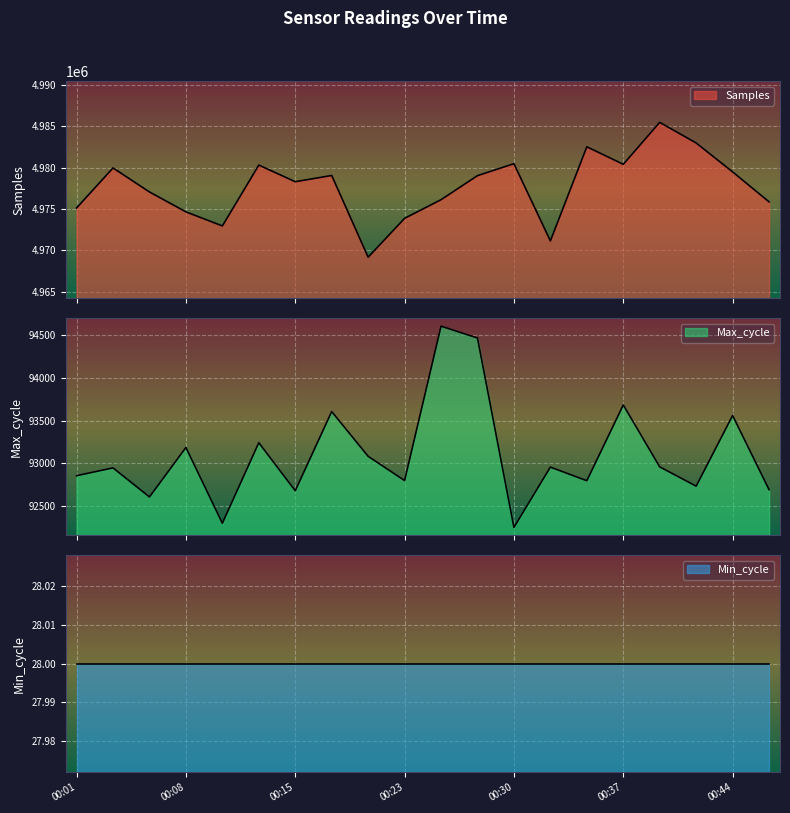

What is the difference between the maximum and second lowest values in the Samples series?

14336